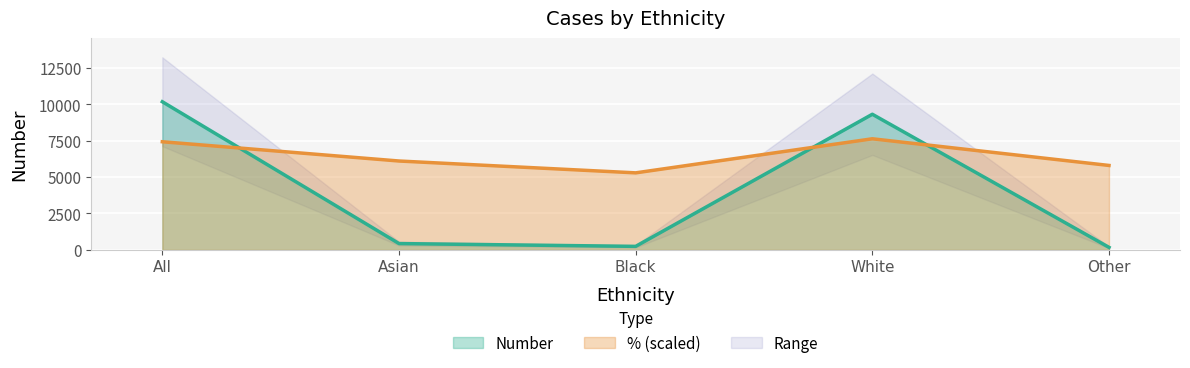

How many times do % (scaled) and Number cross each other?

3